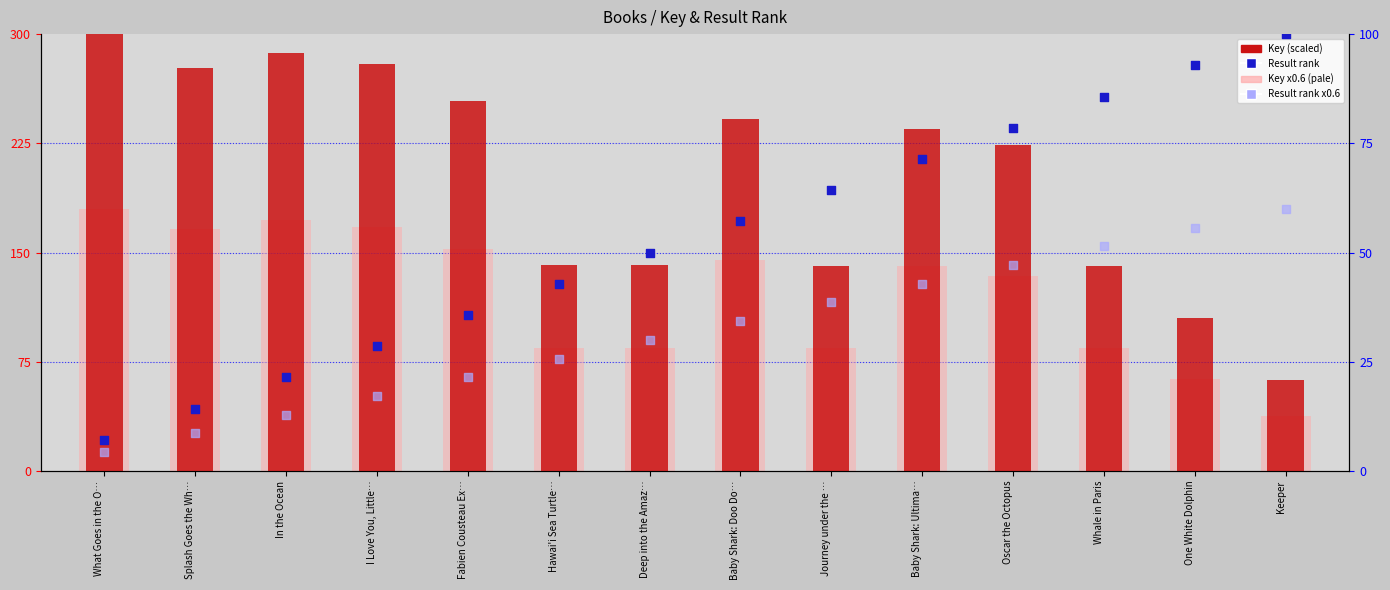

At which category is the sum across all series the highest?

In the Ocean